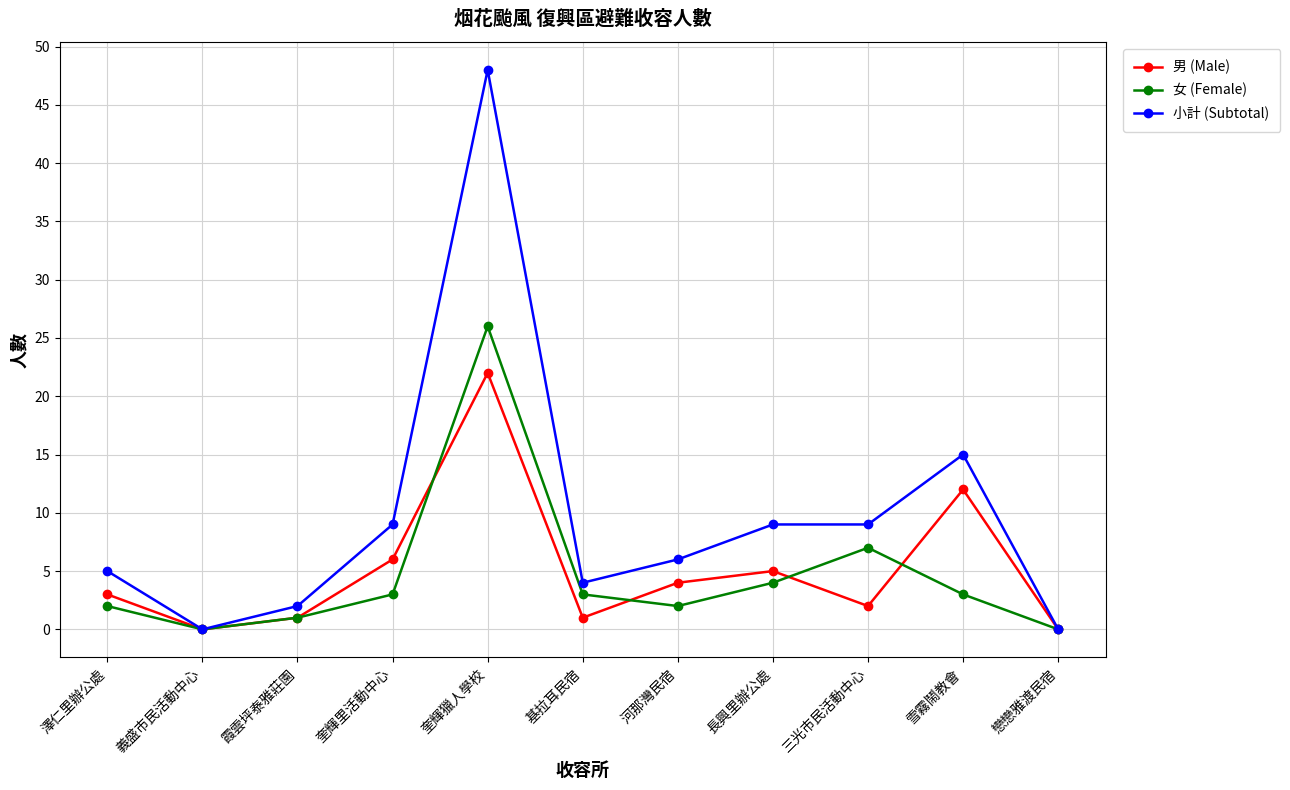

At which category does 男 (Male) reach its first local valley?

義盛市民活動中心